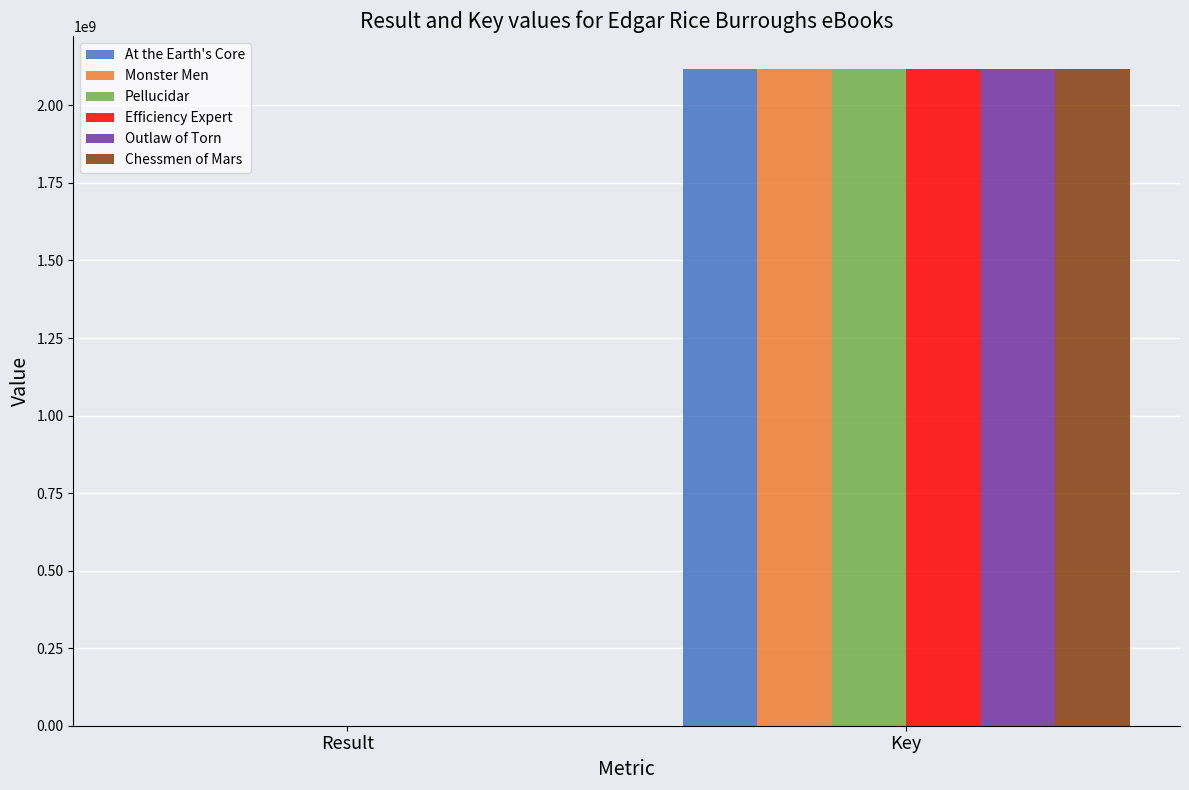

How many groups of bars are there?

2